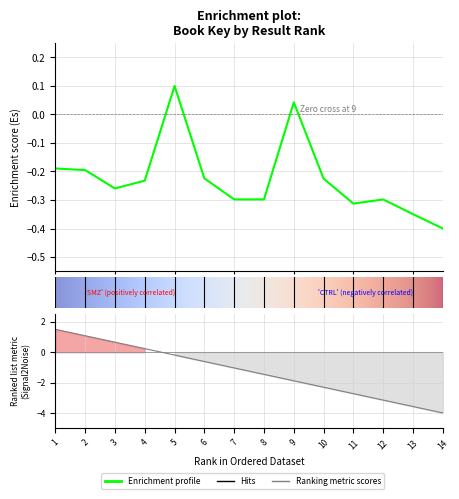

Where is the first local maximum?

4